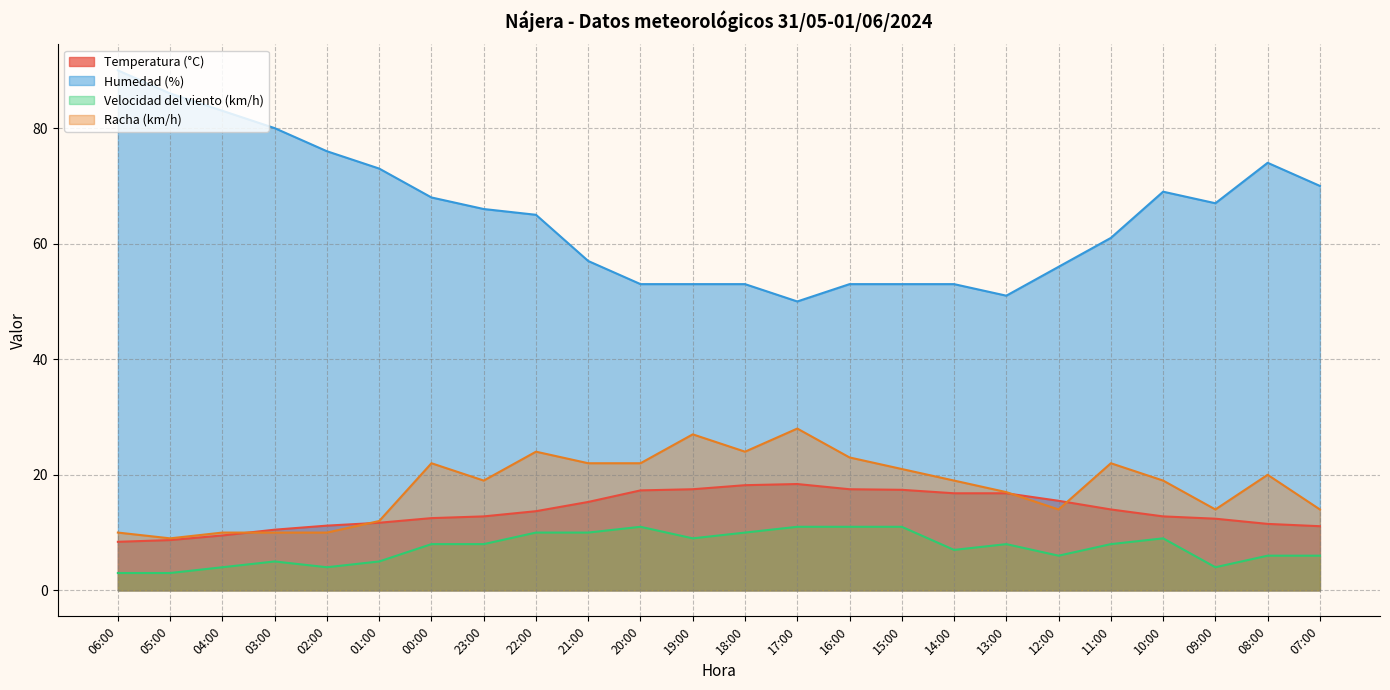

Where is the first local minimum for Racha (km/h)?

05:00